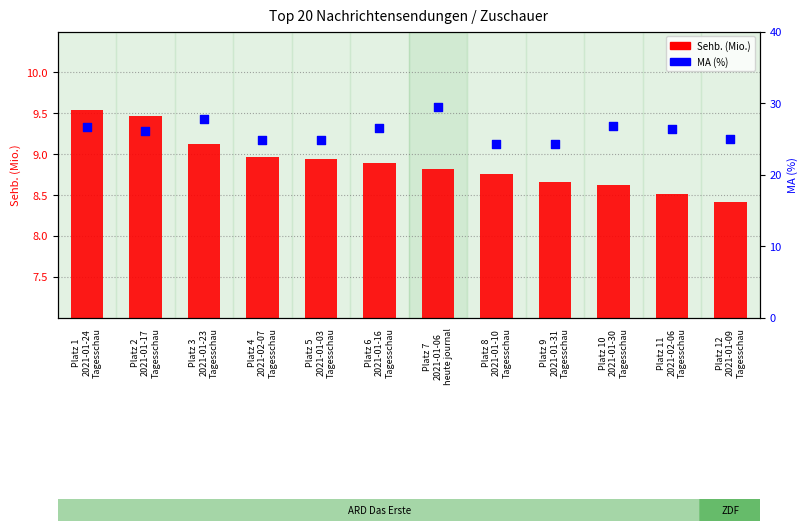

At how many categories does at least one series exceed 19?

12